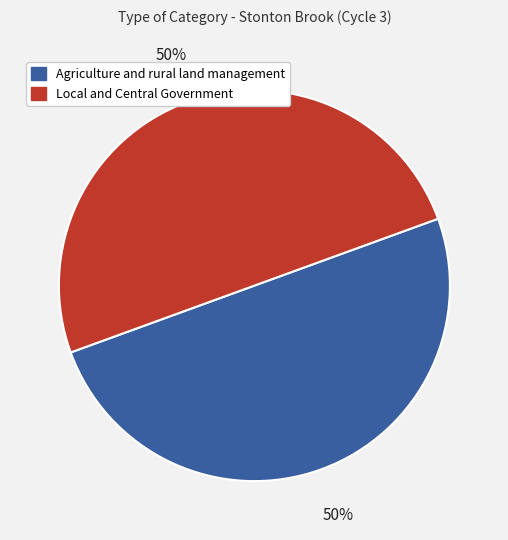

Approximately how many times larger is the value at Local and Central Government compared to Agriculture and rural land management?

1.0